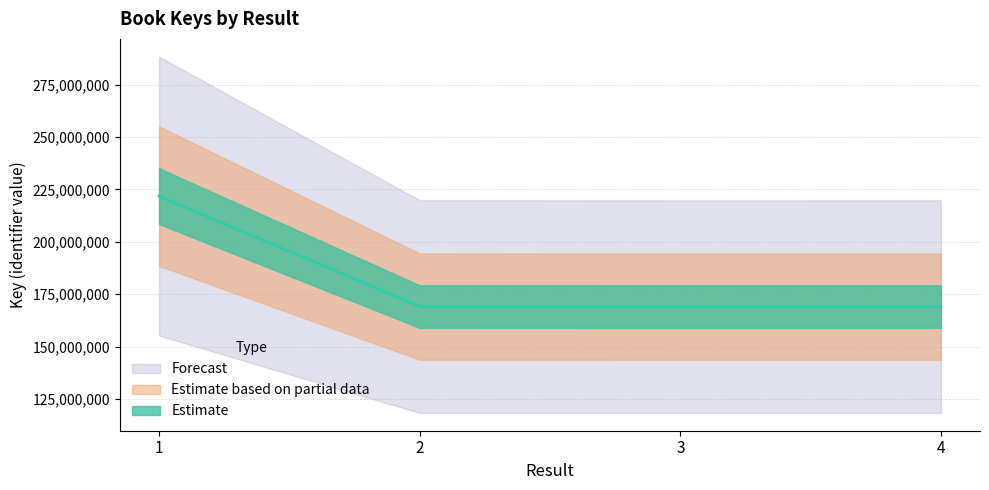

What is the total value across all series at 4?

507284250